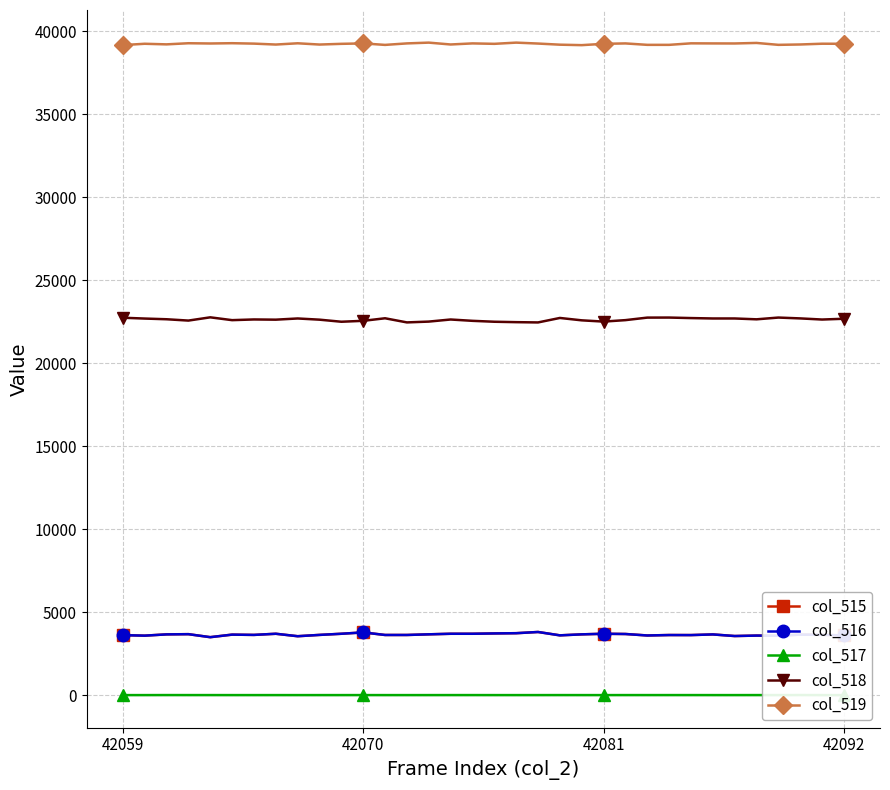

True or false: col_518 and col_515 cross at least once.

False